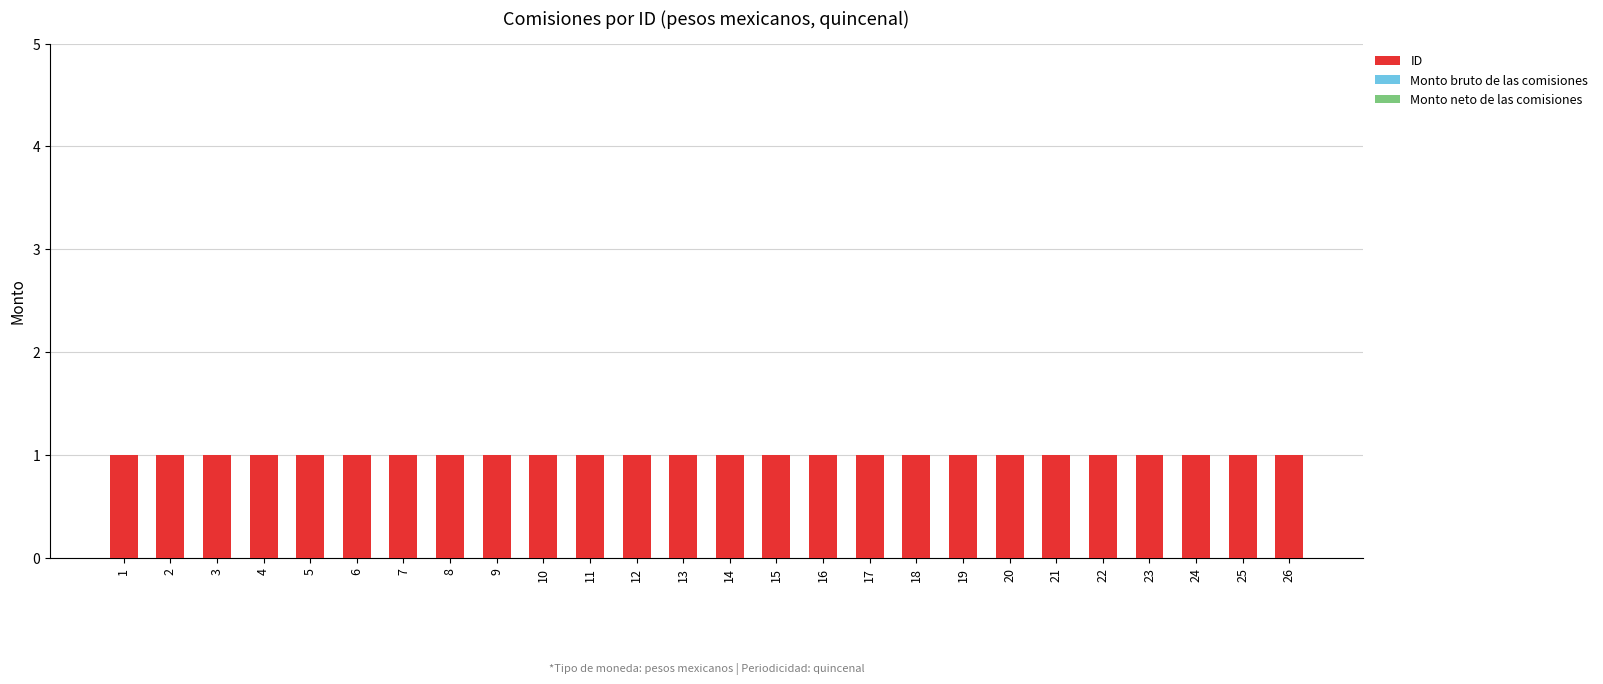

Which series has the largest total across all categories?

ID